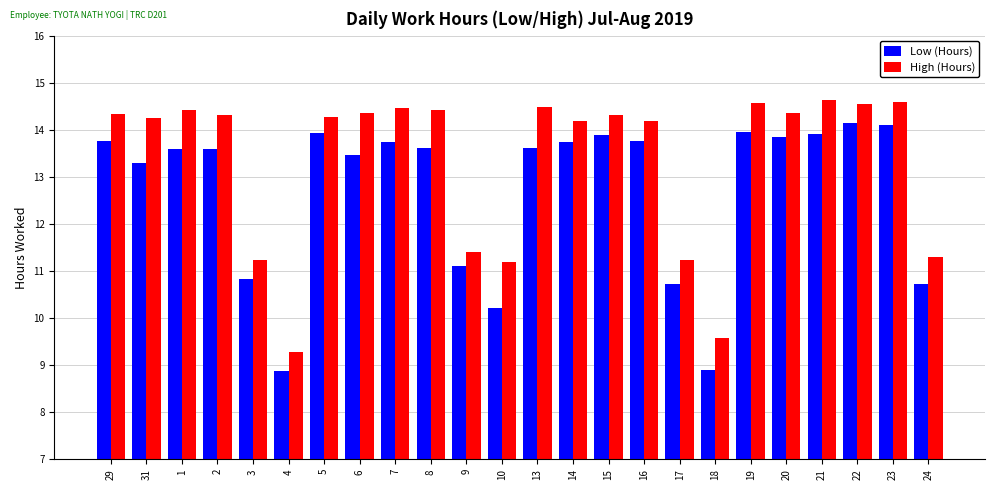

At 6, list the series in order from largest to smallest.

High (Hours), Low (Hours)